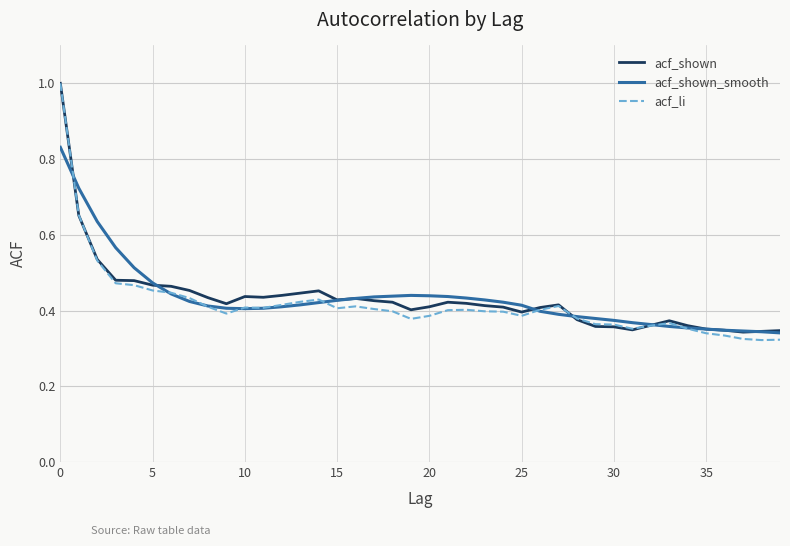

What is the highest value of the acf_shown series?

1.0